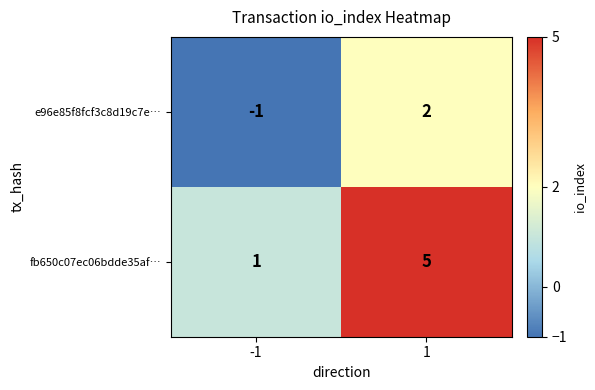

Which series has the largest total across all categories?

fb650c07ec06bdde35af…